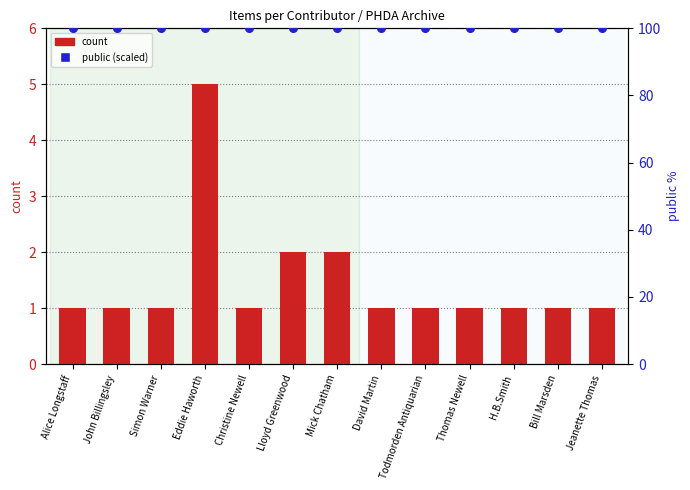

What are all the series names shown in the legend?

count, public (scaled)